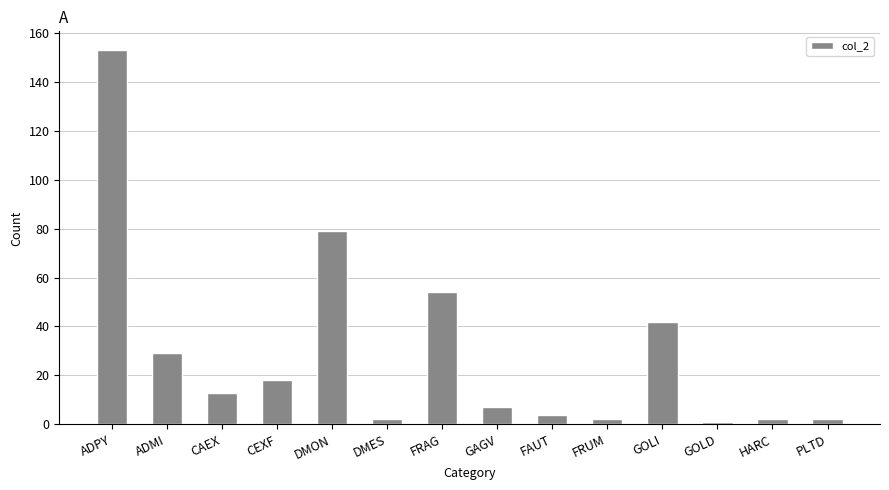

Is it true that the value at FRAG is 54?

True